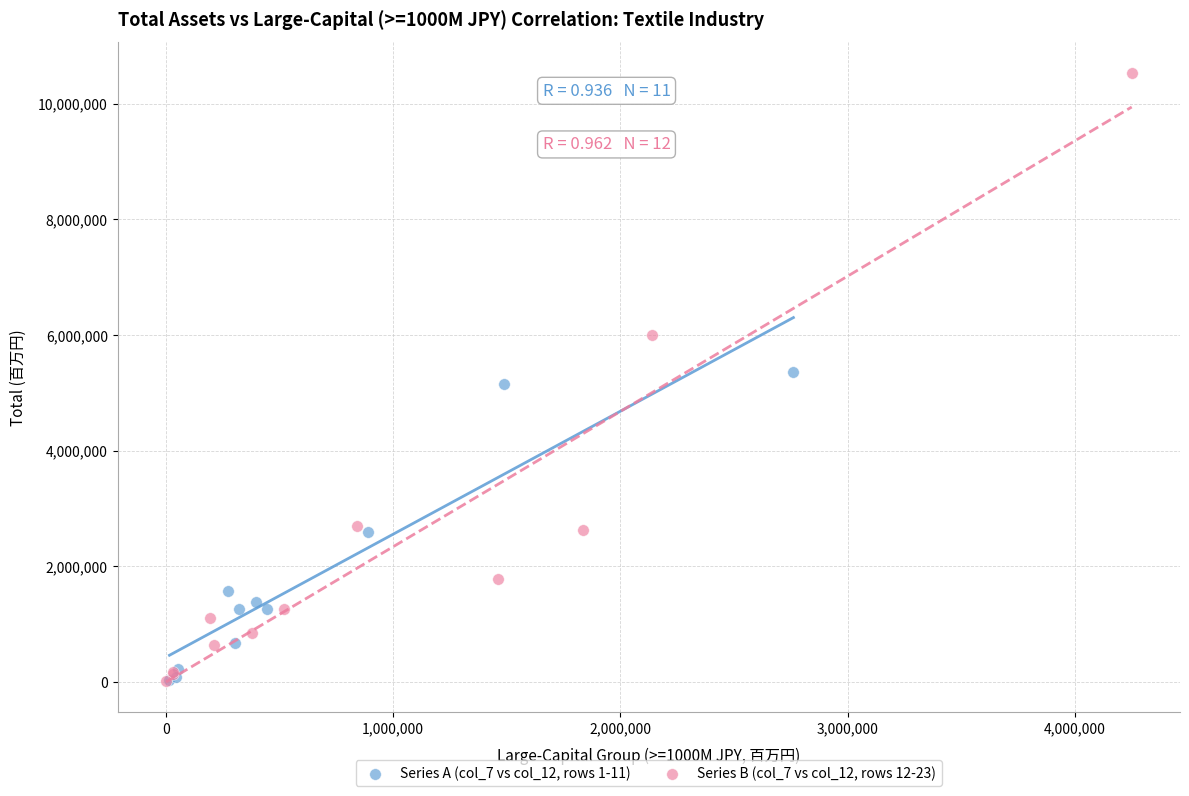

What are all the series names shown in the legend?

Series A (col_7 vs col_12, rows 1-11), Series B (col_7 vs col_12, rows 12-23)